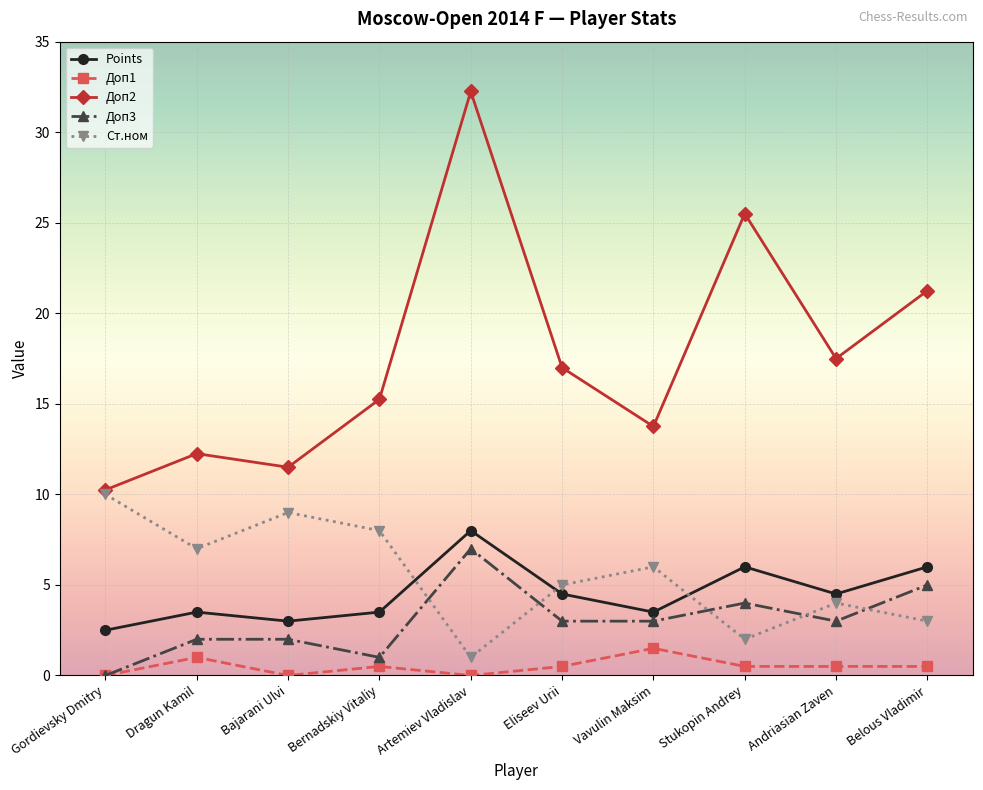

Which series has the widest spread of values?

Доп2